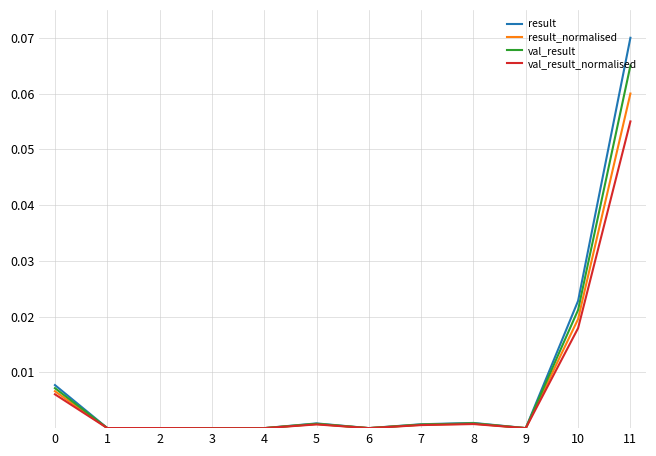

Which category has the highest value across all series?

11